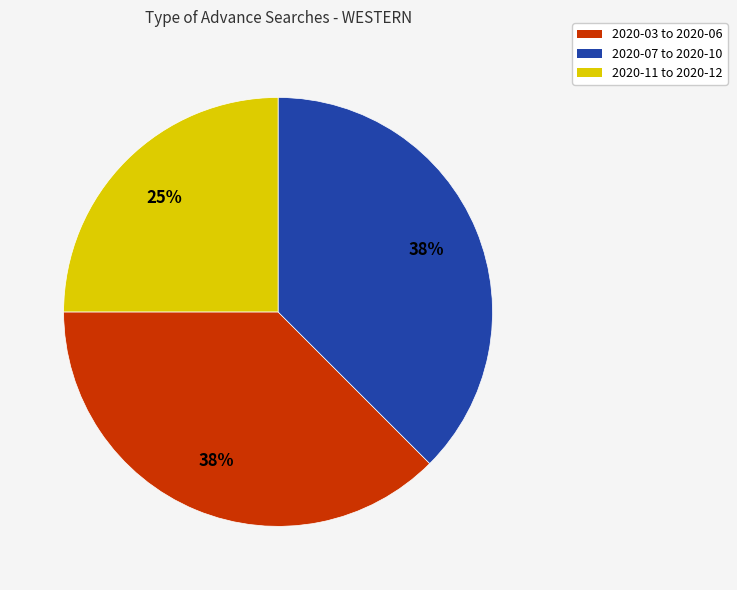

Is there a majority slice in this chart?

No